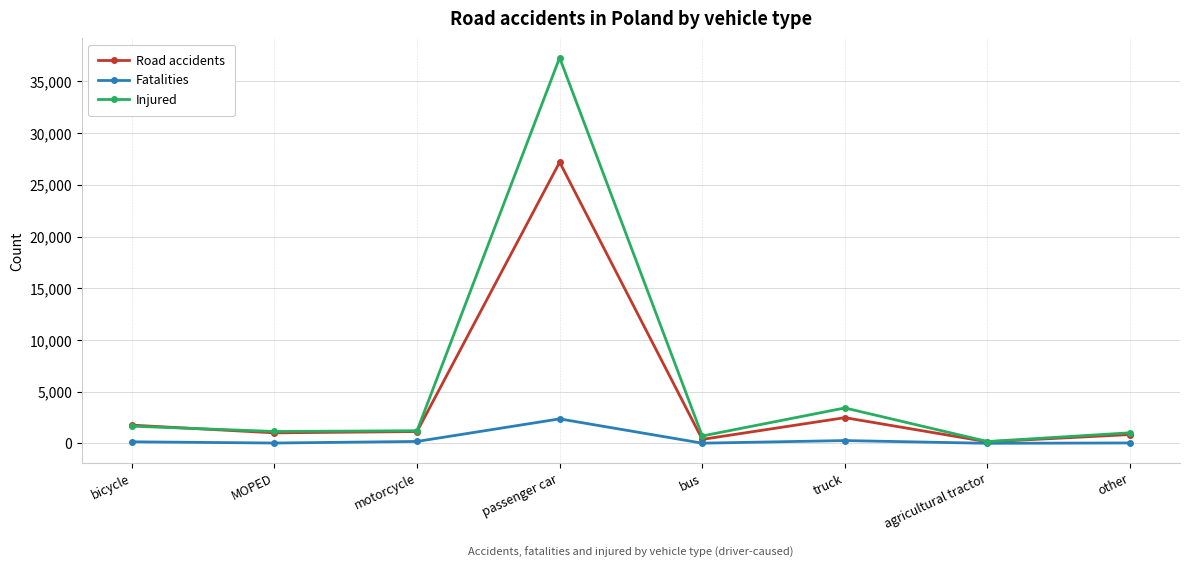

Read the Injured value at truck.

3432